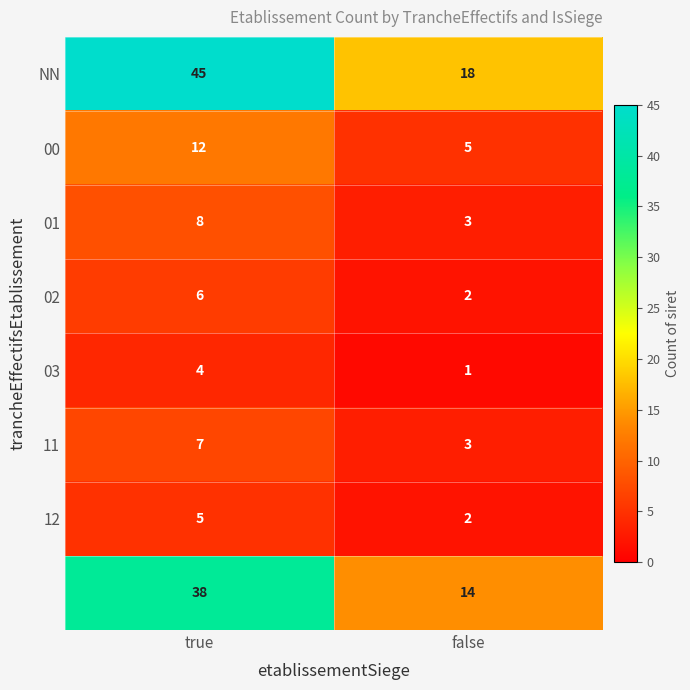

What is the total value across all series at true?

125